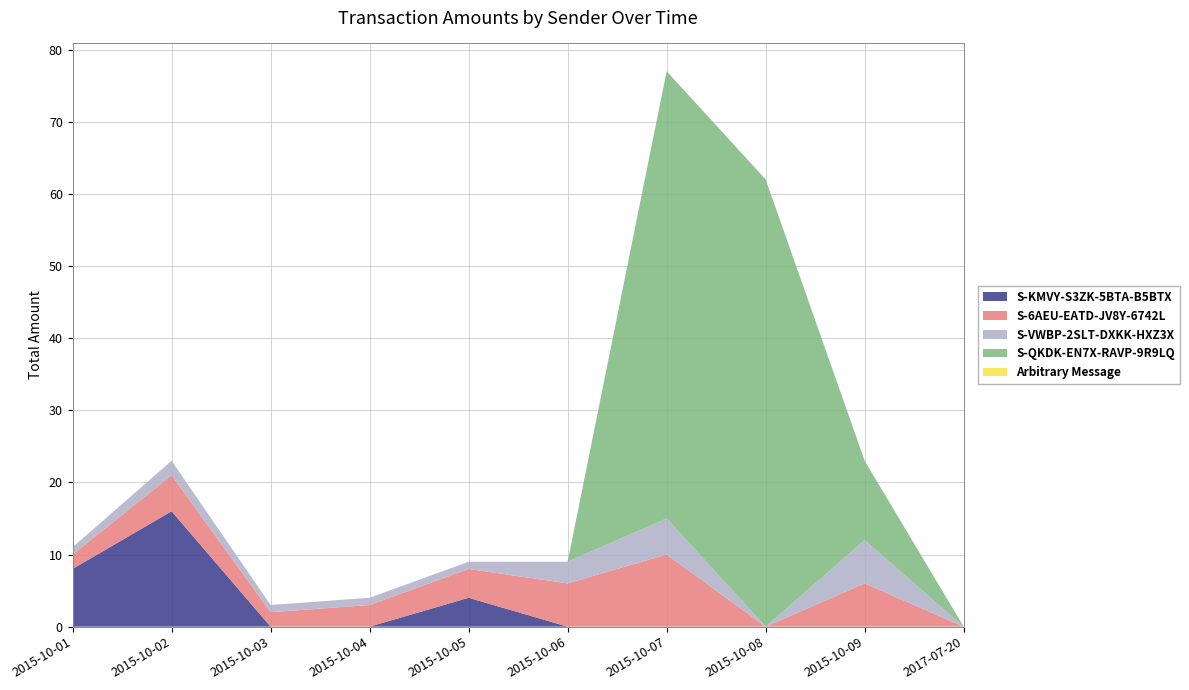

Reading left to right, extract all data points from this chart.

S-KMVY-S3ZK-5BTA-B5BTX: 2015-10-01=8	2015-10-02=16	2015-10-03=0	2015-10-04=0	2015-10-05=4	2015-10-06=0	2015-10-07=0	2015-10-08=0	2015-10-09=0	2017-07-20=0
S-6AEU-EATD-JV8Y-6742L: 2015-10-01=2	2015-10-02=5	2015-10-03=2	2015-10-04=3	2015-10-05=4	2015-10-06=6	2015-10-07=10	2015-10-08=0	2015-10-09=6	2017-07-20=0
S-VWBP-2SLT-DXKK-HXZ3X: 2015-10-01=1	2015-10-02=2	2015-10-03=1	2015-10-04=1	2015-10-05=1	2015-10-06=3	2015-10-07=5	2015-10-08=0	2015-10-09=6	2017-07-20=0
S-QKDK-EN7X-RAVP-9R9LQ: 2015-10-01=0	2015-10-02=0	2015-10-03=0	2015-10-04=0	2015-10-05=0	2015-10-06=0	2015-10-07=62	2015-10-08=62	2015-10-09=11	2017-07-20=0
Arbitrary Message: 2015-10-01=0	2015-10-02=0	2015-10-03=0	2015-10-04=0	2015-10-05=0	2015-10-06=0	2015-10-07=0	2015-10-08=0	2015-10-09=0	2017-07-20=0